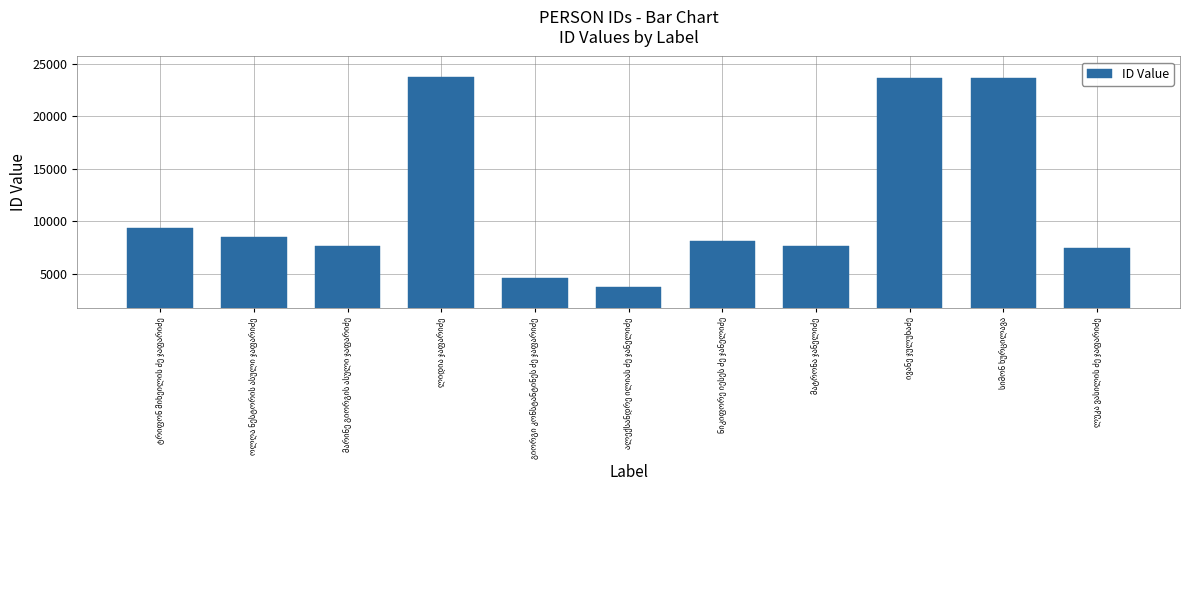

What is the value of the 9th bar from the left?

23663